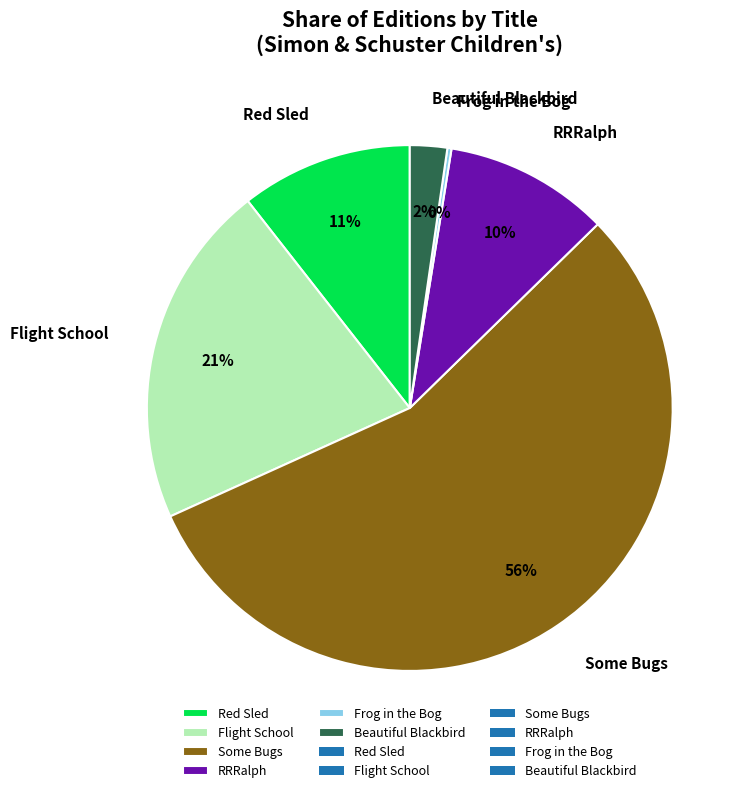

Is it true that Flight School is 21% of the pie?

True